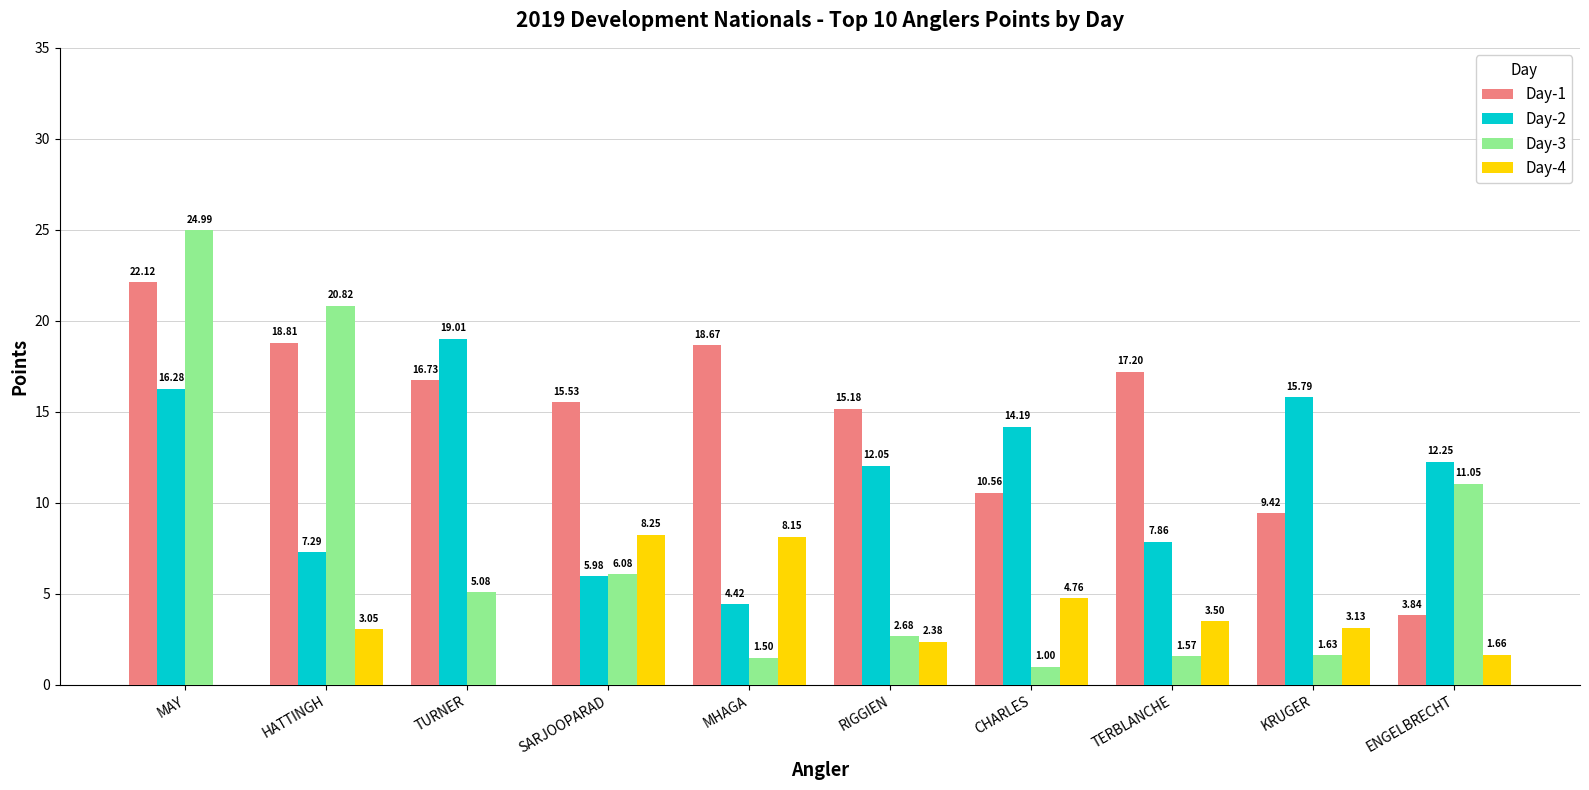

Which category has the highest value across all series?

MAY